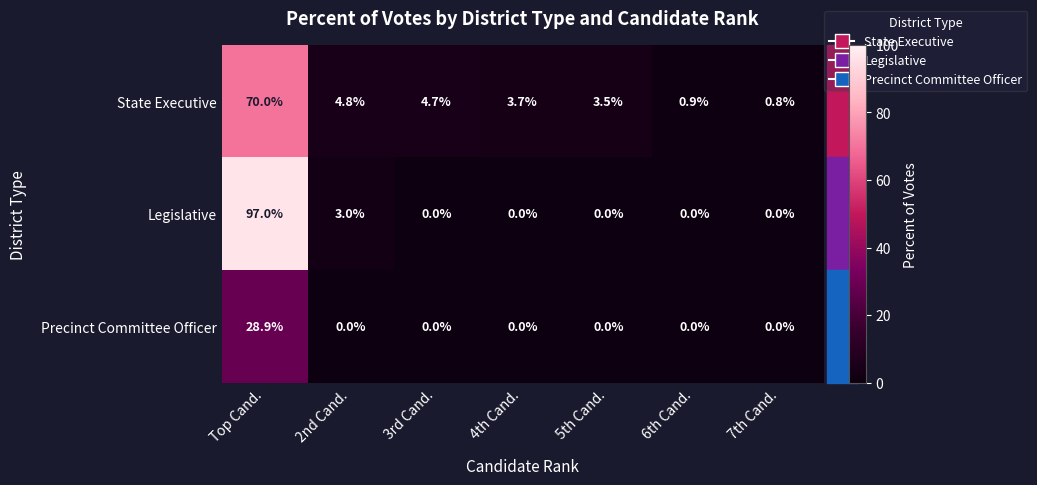

Rank the series by their average value, from lowest to highest.

Precinct Committee Officer, State Executive, Legislative